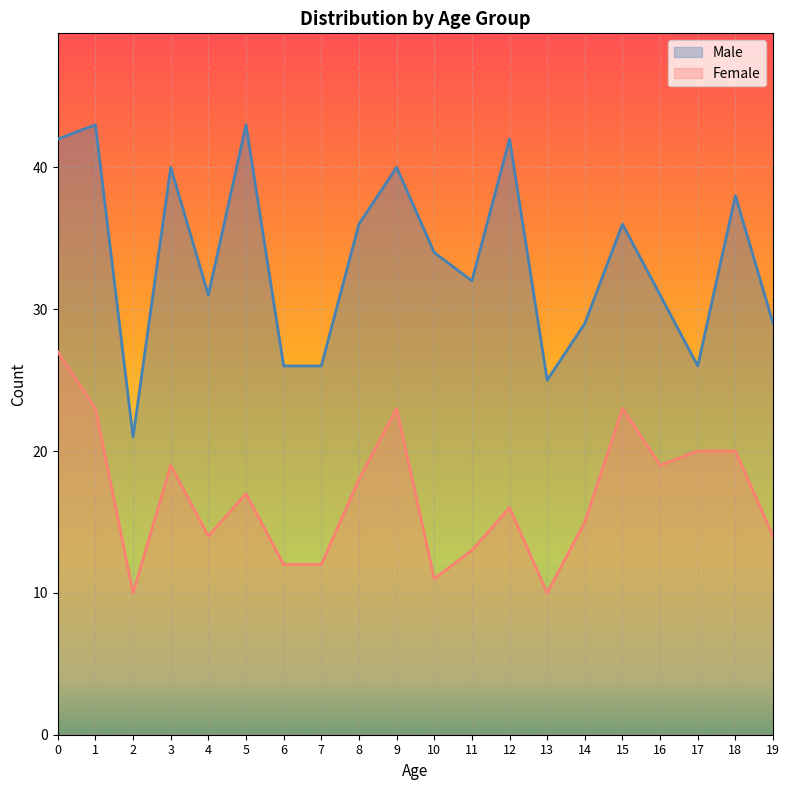

True or false: Female and Male intersect in this chart.

False